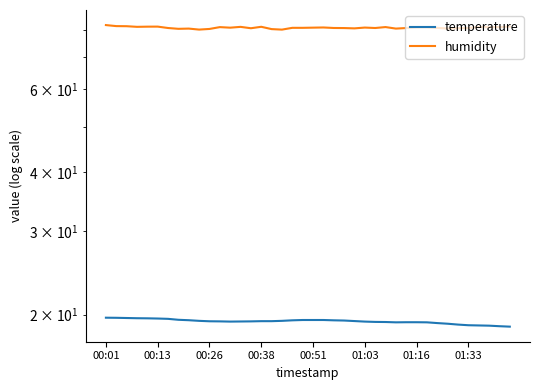

Is it true that humidity equals 81.3 at 00:51?

True